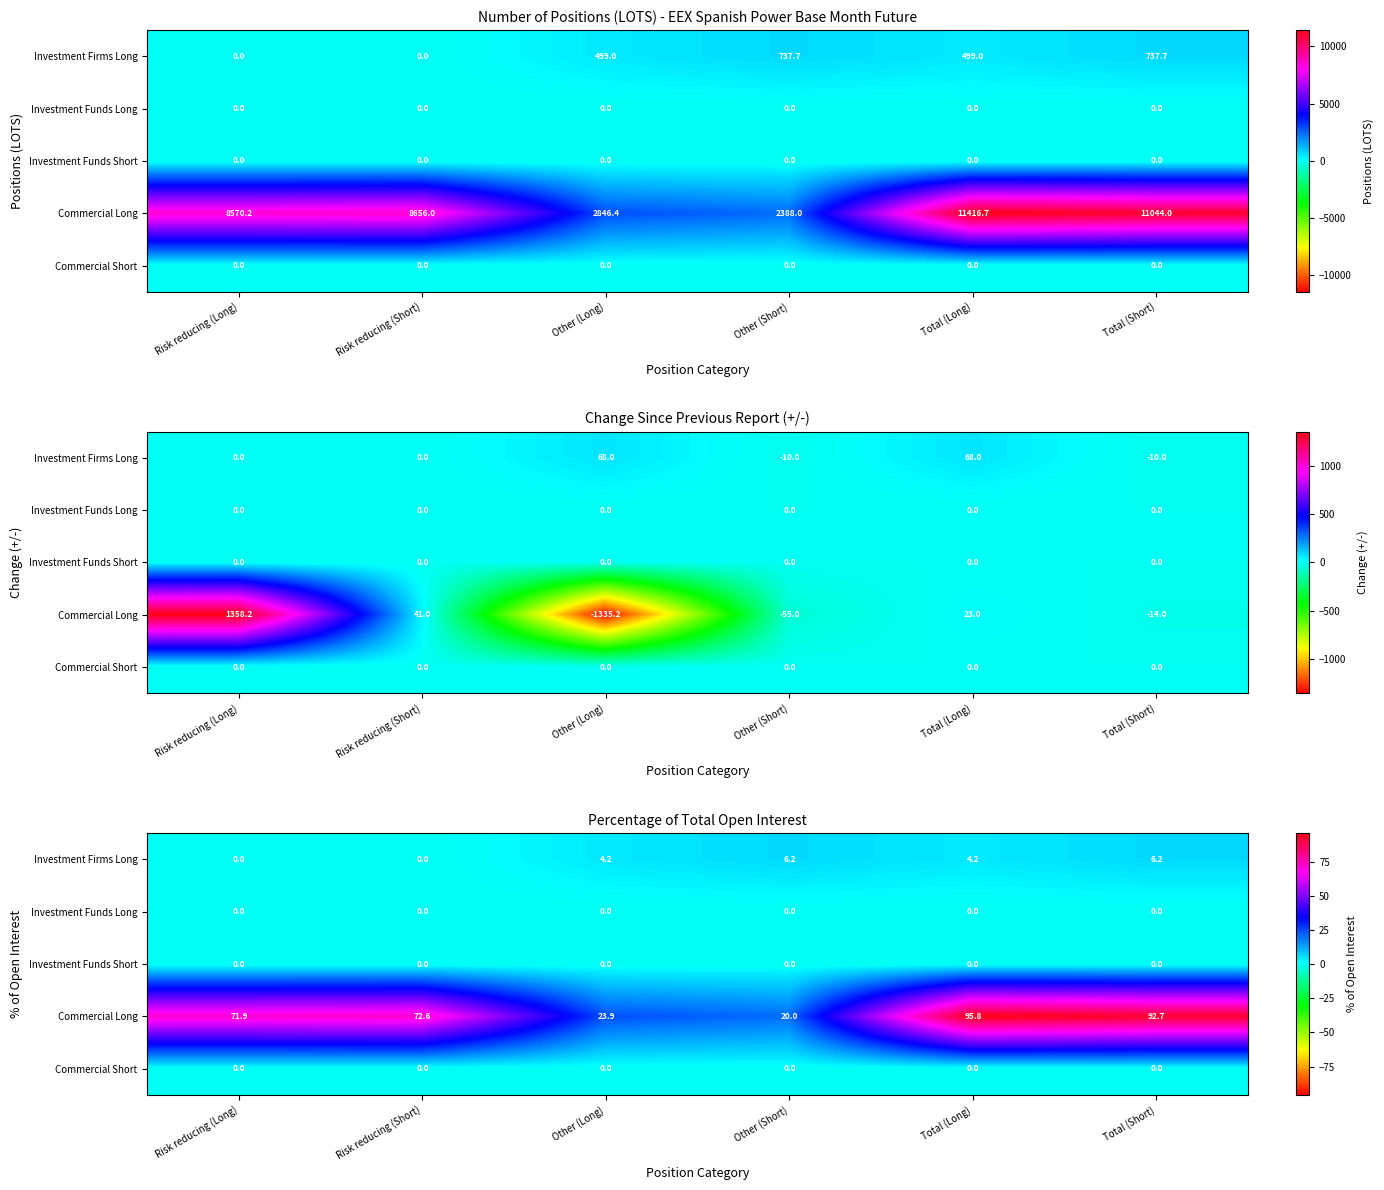

At how many categories does at least one series exceed 42?

4